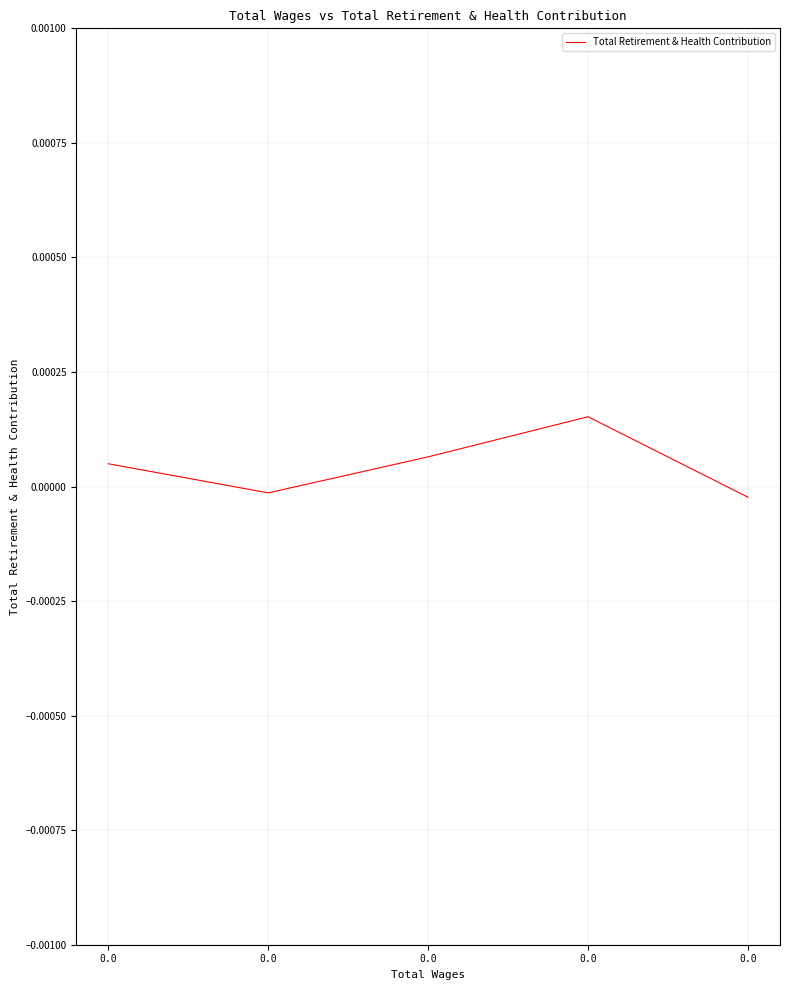

How many values exceed 0?

3